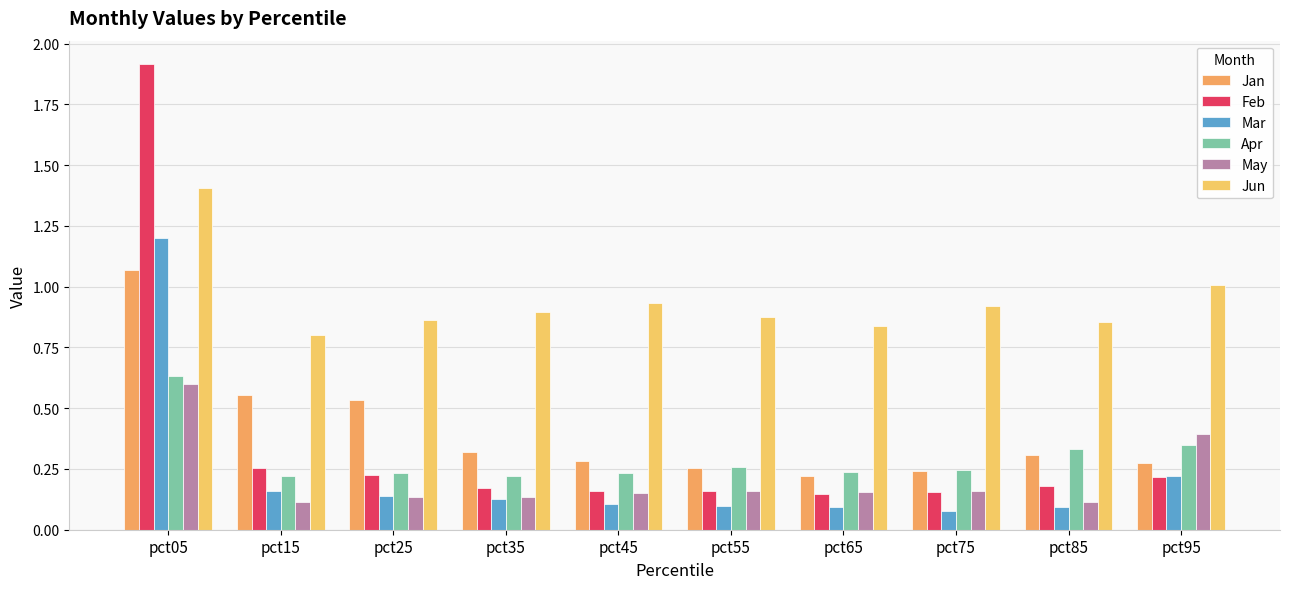

What is the spread (max minus min) of values at pct25?

0.7